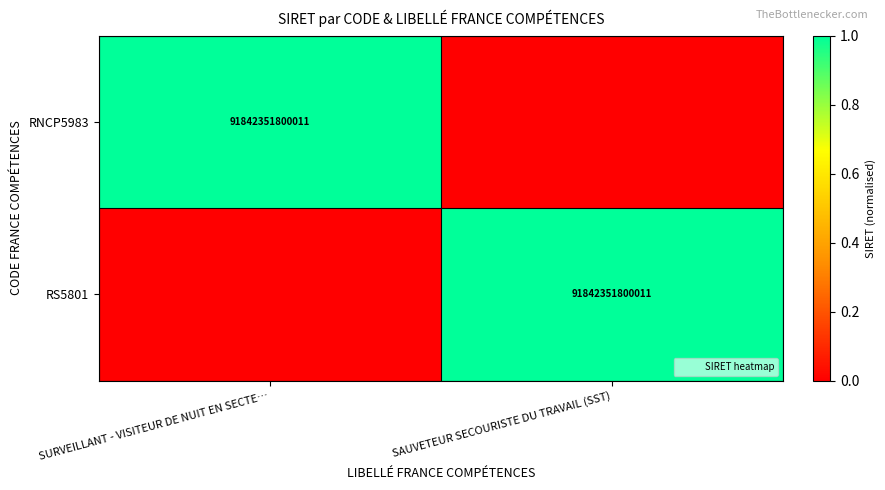

Between SURVEILLANT - VISITEUR DE NUIT EN SECTE… and SAUVETEUR SECOURISTE DU TRAVAIL (SST), which series saw the biggest shift?

RNCP5983